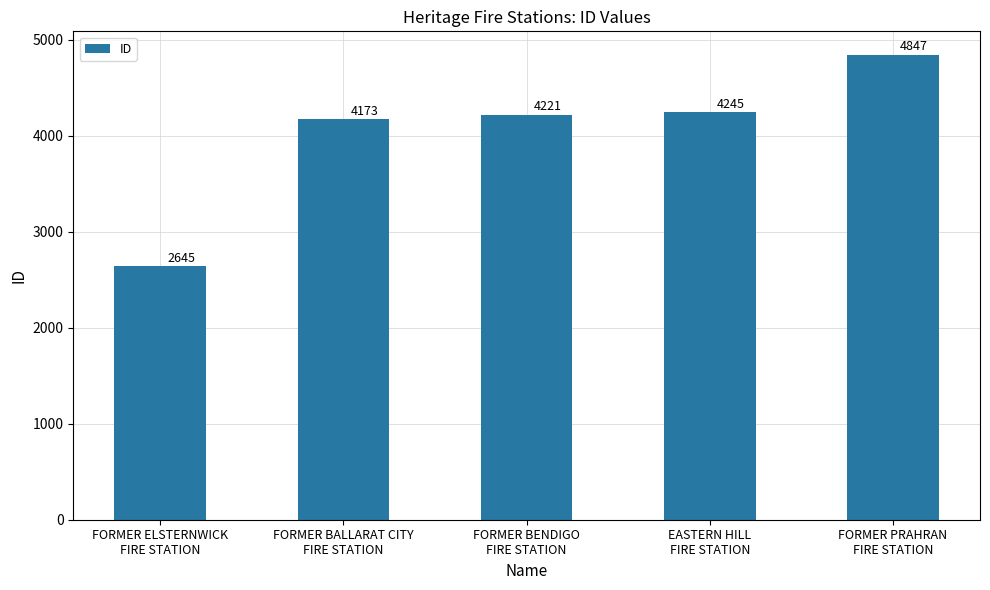

Which category has the highest value across all series?

FORMER PRAHRAN
FIRE STATION